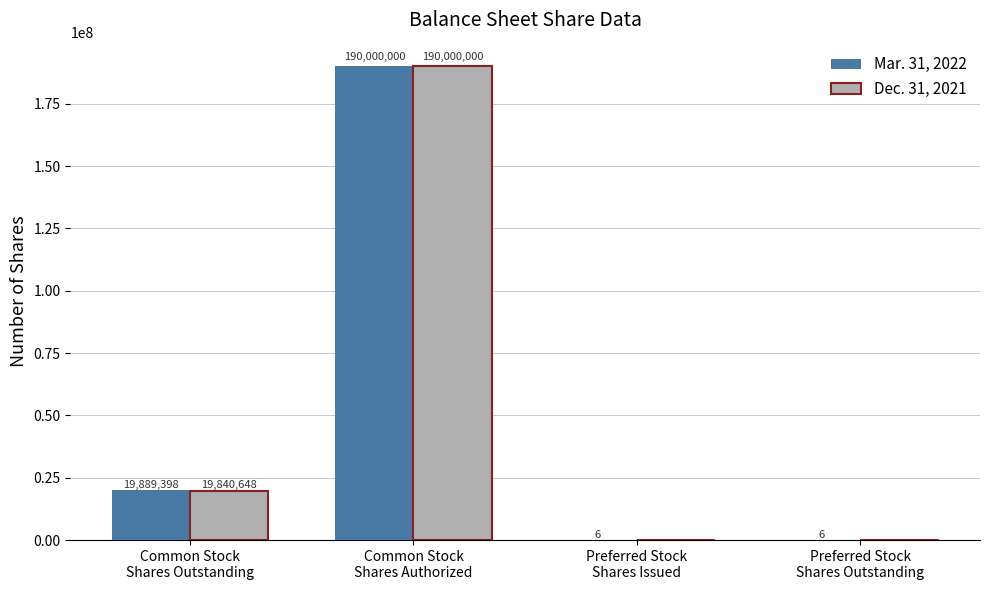

How many groups of bars are there?

4